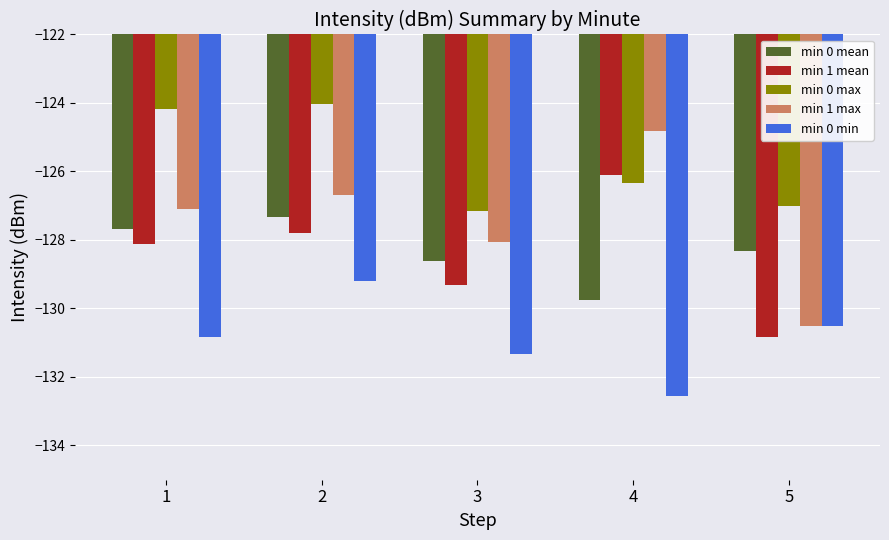

List the series in order of their peak value, highest first.

min 0 max, min 1 max, min 1 mean, min 0 mean, min 0 min